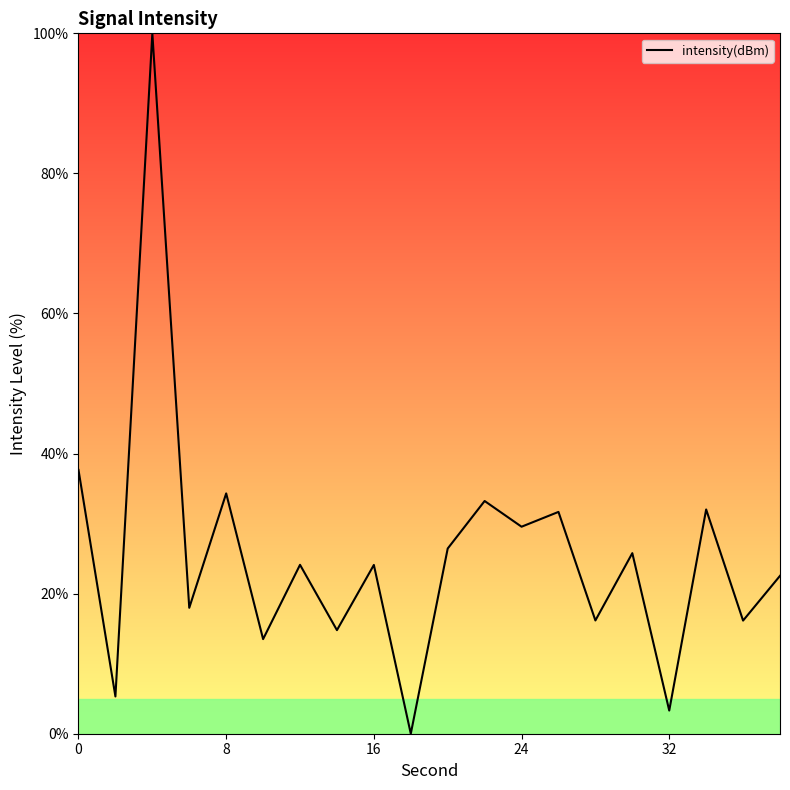

What is the maximum value shown in the chart?

100.0